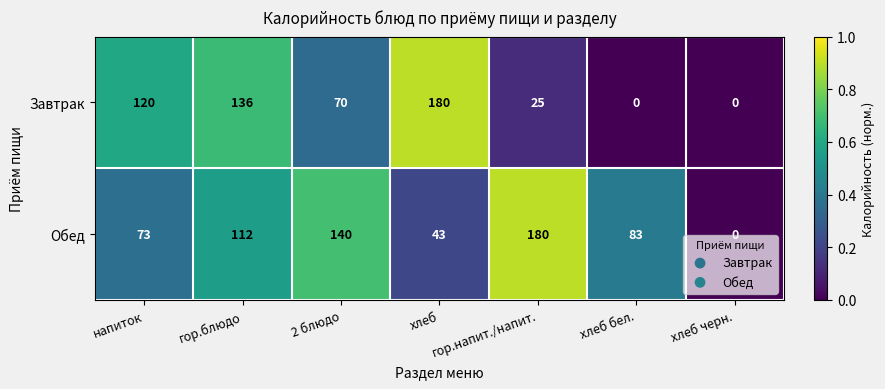

The Обед series shows 140 at 2 блюдо. True or false?

True